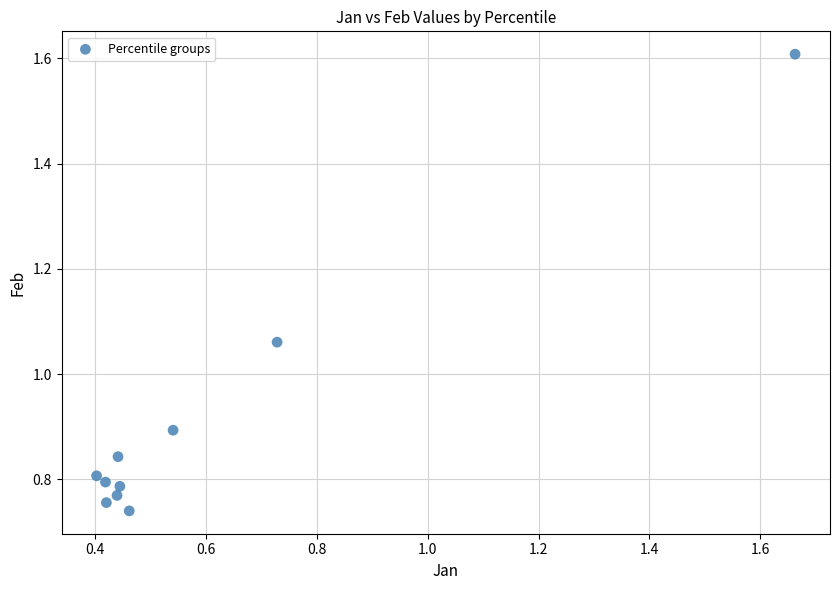

What is the average Y value?

0.9